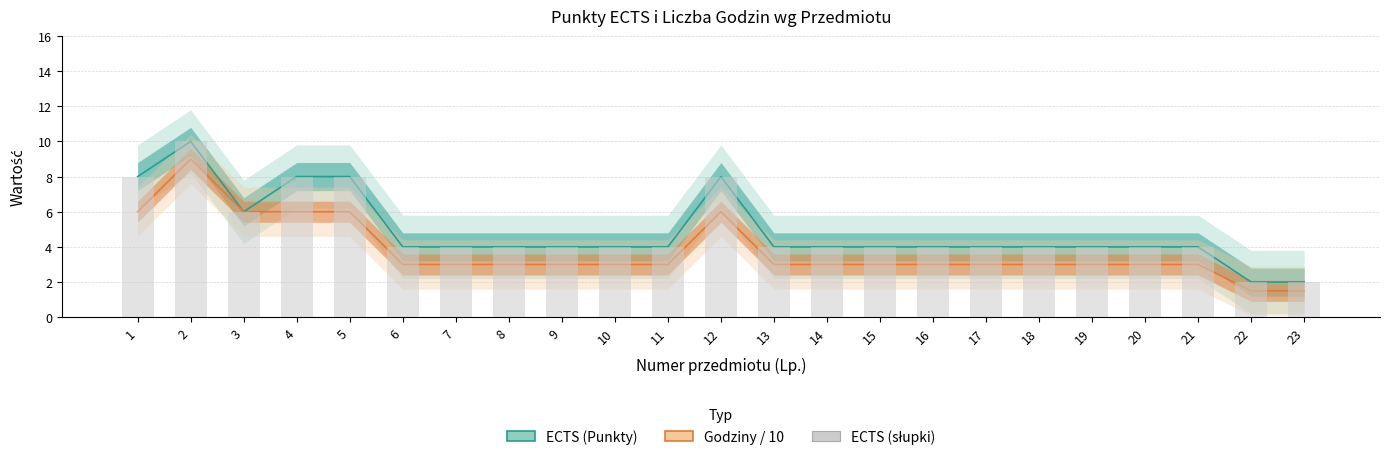

Is the value of ECTS (słupki) at 15 greater than the value of Godziny / 10 at 1?

No